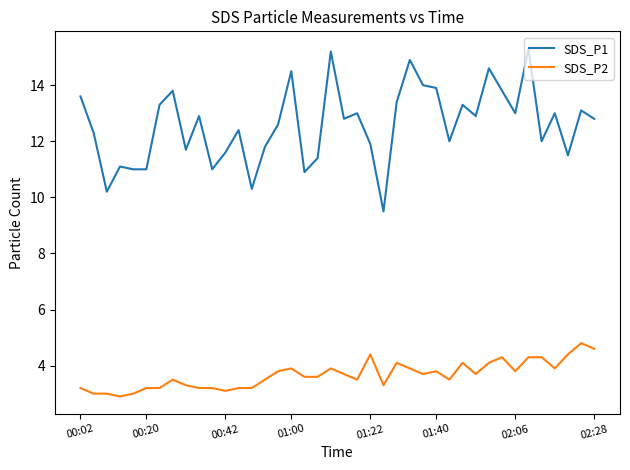

True or false: SDS_P1 and SDS_P2 cross at least once.

False